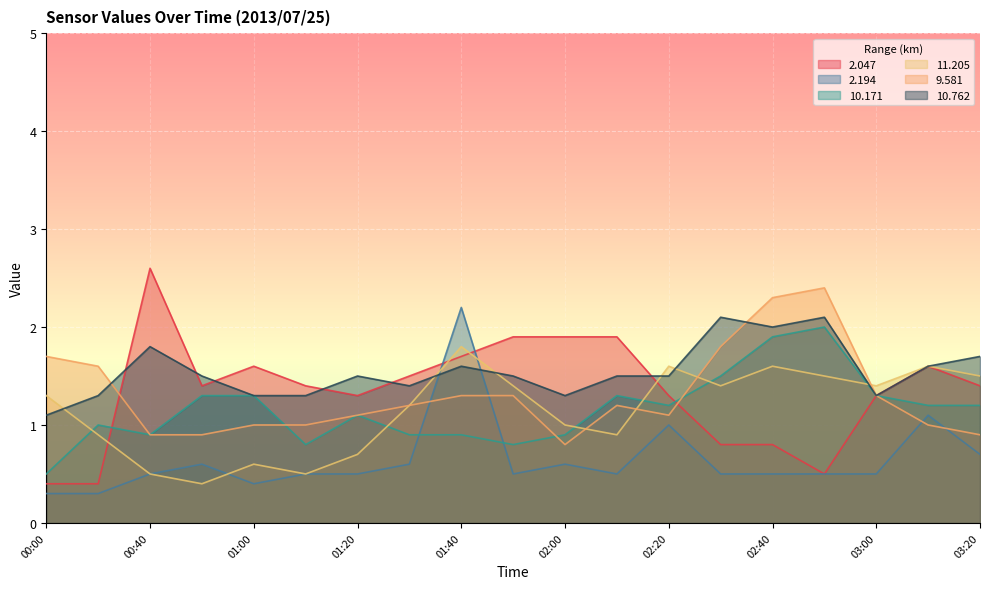

Reading left to right, what are all the values shown in this chart?

  2.047: 0.4	0.4	2.6	1.4	1.6	1.4	1.3	1.5	1.7	1.9	1.9	1.9	1.3	0.8	0.8	0.5	1.3	1.6	1.4
  2.194: 0.3	0.3	0.5	0.6	0.4	0.5	0.5	0.6	2.2	0.5	0.6	0.5	1.0	0.5	0.5	0.5	0.5	1.1	0.7
 10.171: 0.5	1.0	0.9	1.3	1.3	0.8	1.1	0.9	0.9	0.8	0.9	1.3	1.2	1.5	1.9	2.0	1.3	1.2	1.2
 11.205: 1.3	0.9	0.5	0.4	0.6	0.5	0.7	1.2	1.8	1.4	1.0	0.9	1.6	1.4	1.6	1.5	1.4	1.6	1.5
  9.581: 1.7	1.6	0.9	0.9	1.0	1.0	1.1	1.2	1.3	1.3	0.8	1.2	1.1	1.8	2.3	2.4	1.3	1.0	0.9
 10.762: 1.1	1.3	1.8	1.5	1.3	1.3	1.5	1.4	1.6	1.5	1.3	1.5	1.5	2.1	2.0	2.1	1.3	1.6	1.7